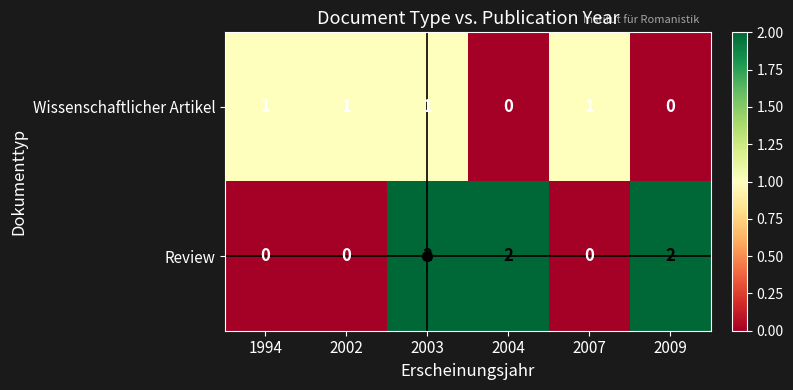

Count the Review values in the range 0 to 2.

6